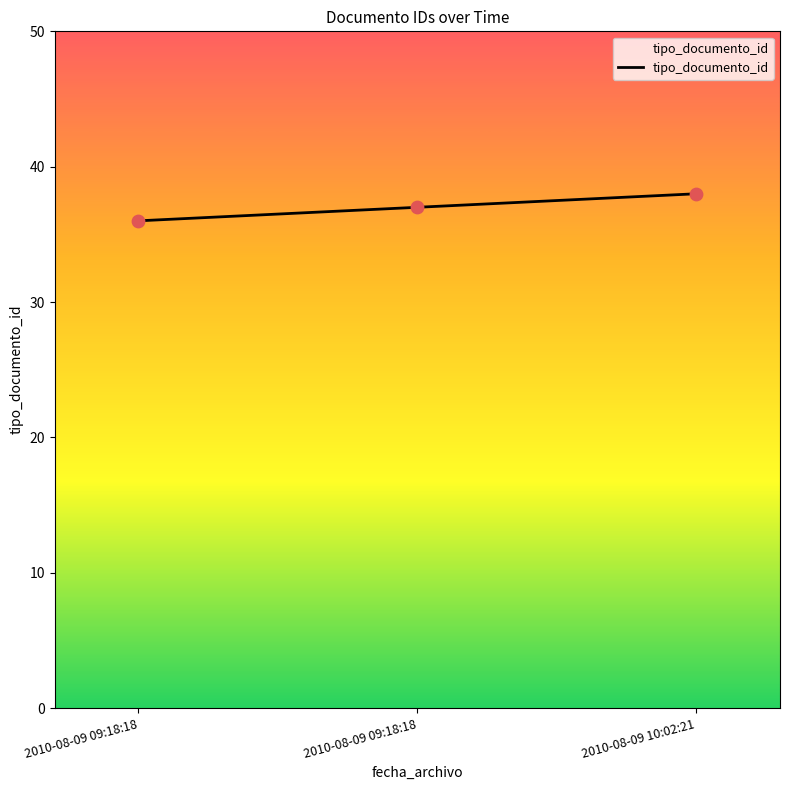

Approximately how many times larger is the value at 2010-08-09 09:18:18 compared to 2010-08-09 09:18:18?

1.0